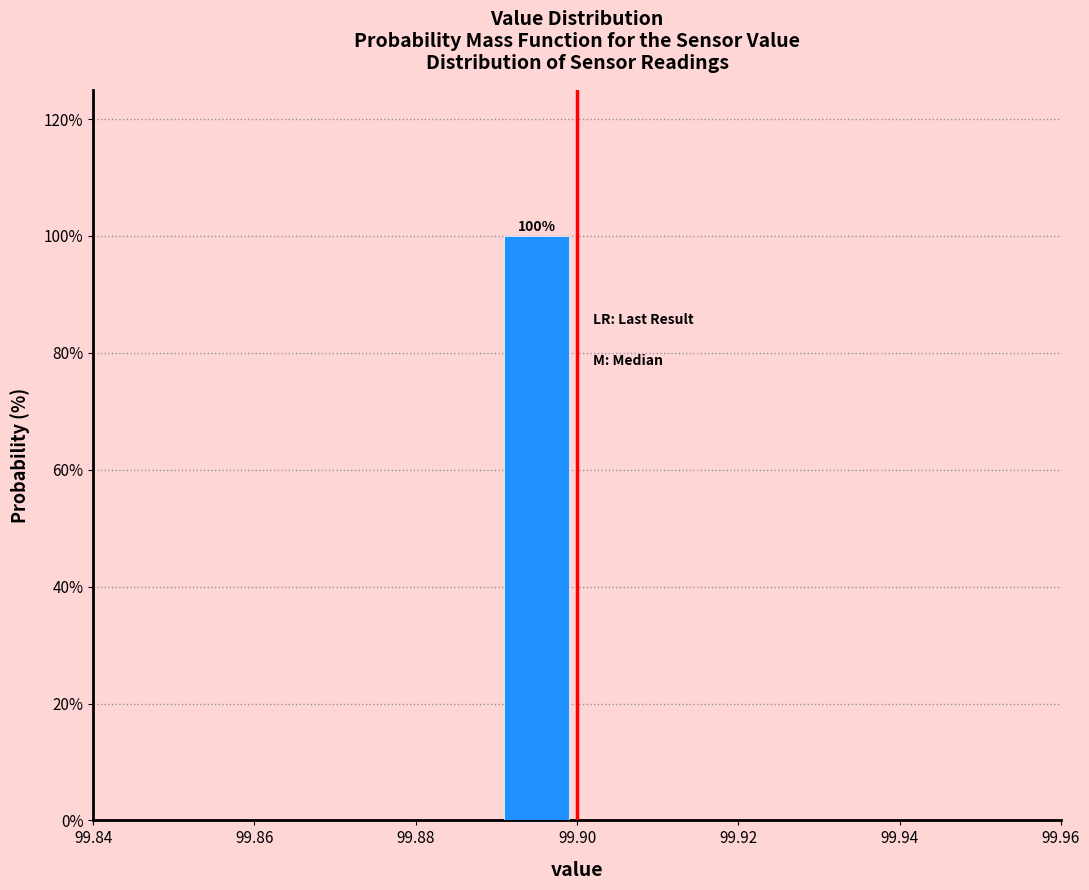

Over which range of the x-axis is the bar tallest?

99.89 to 99.90